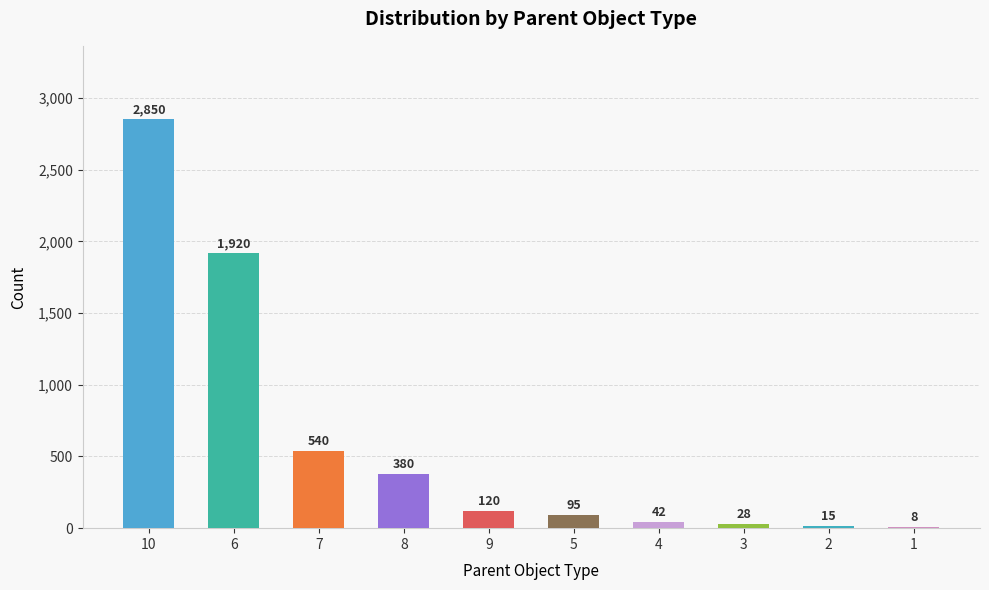

Reading right to left, what are all the values shown in this chart?

1=8	2=15	3=28	4=42	5=95	9=120	8=380	7=540	6=1920	10=2850